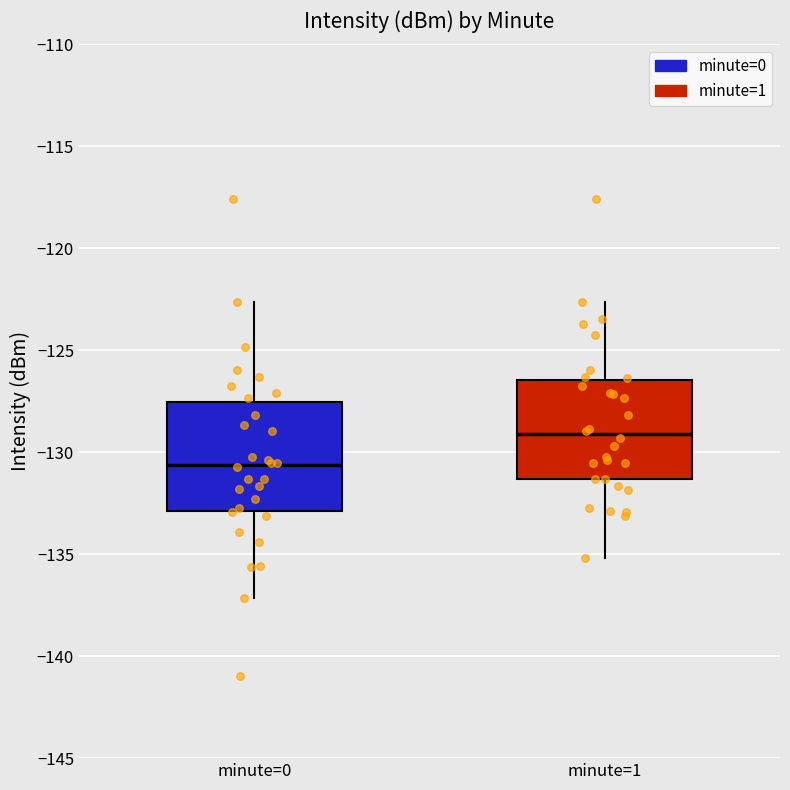

Where is the upper edge of the box for minute=1 on the y-axis? The values are not printed on the chart, so give them approximately, as read against the axis.

-126.5